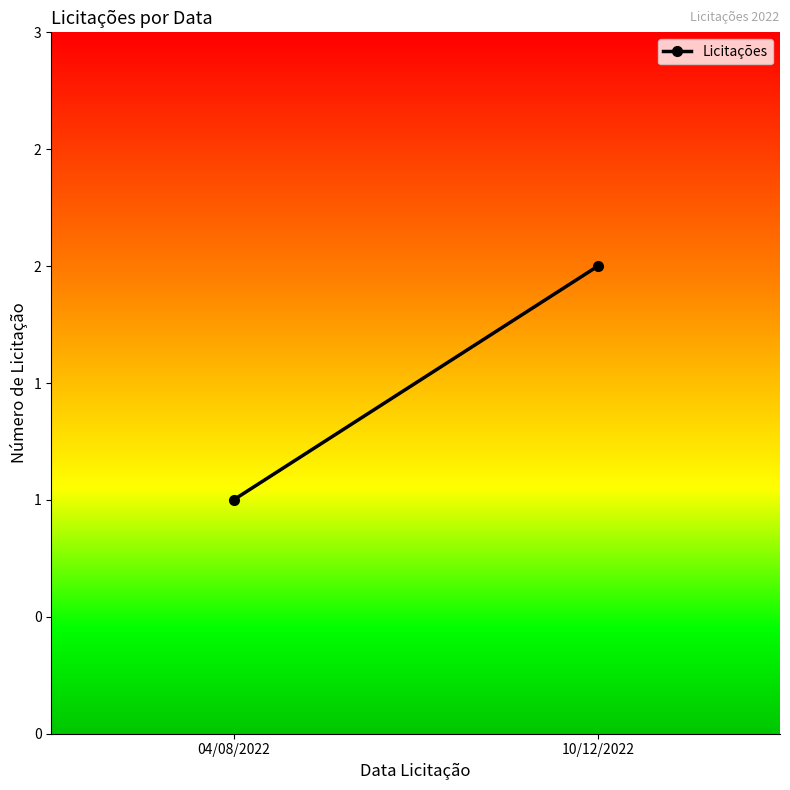

What is the average value?

2